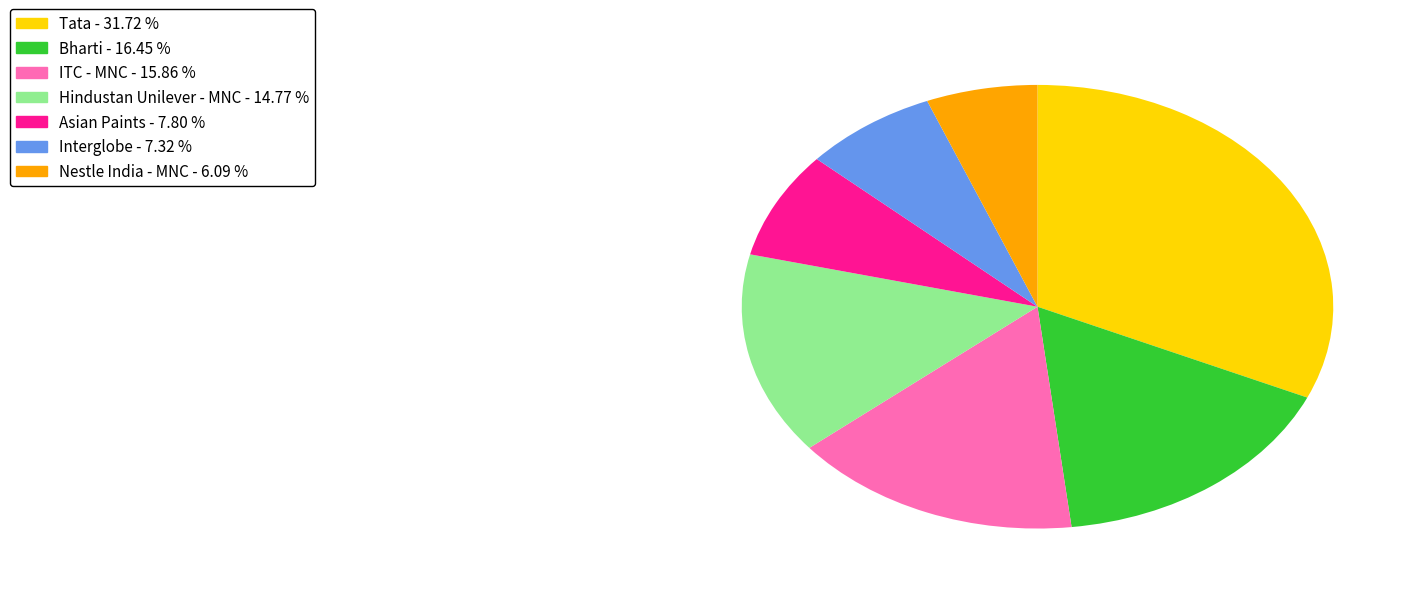

Which category has the biggest portion of the pie?

Tata